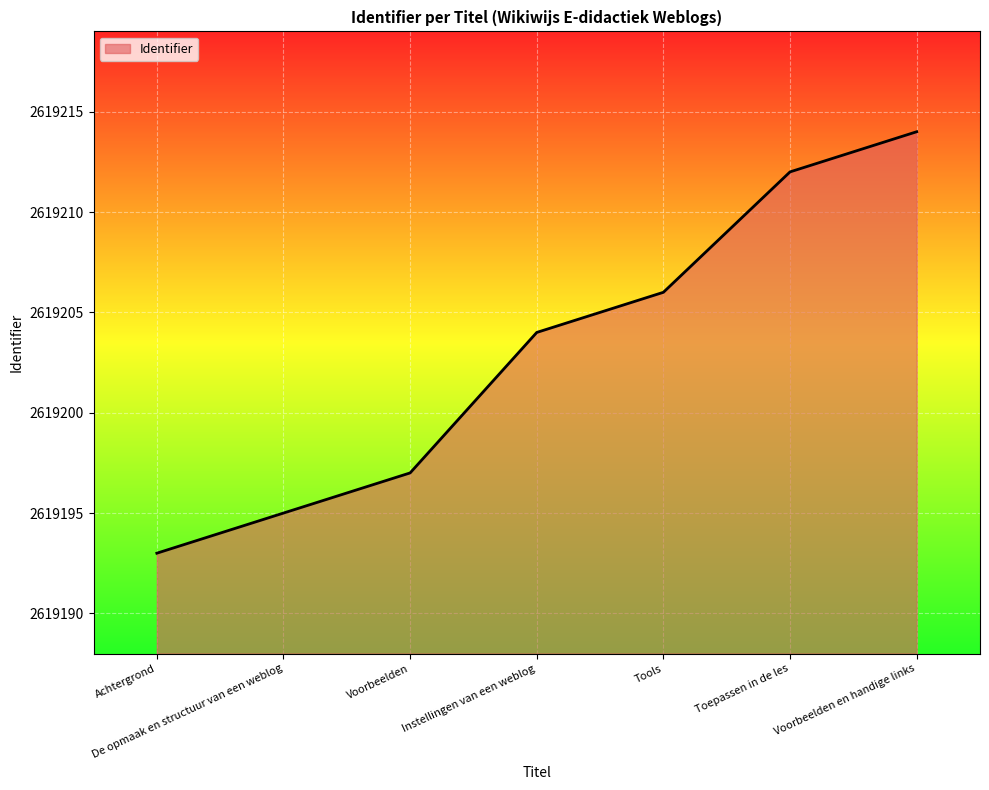

What is the sum of all values?

18334421